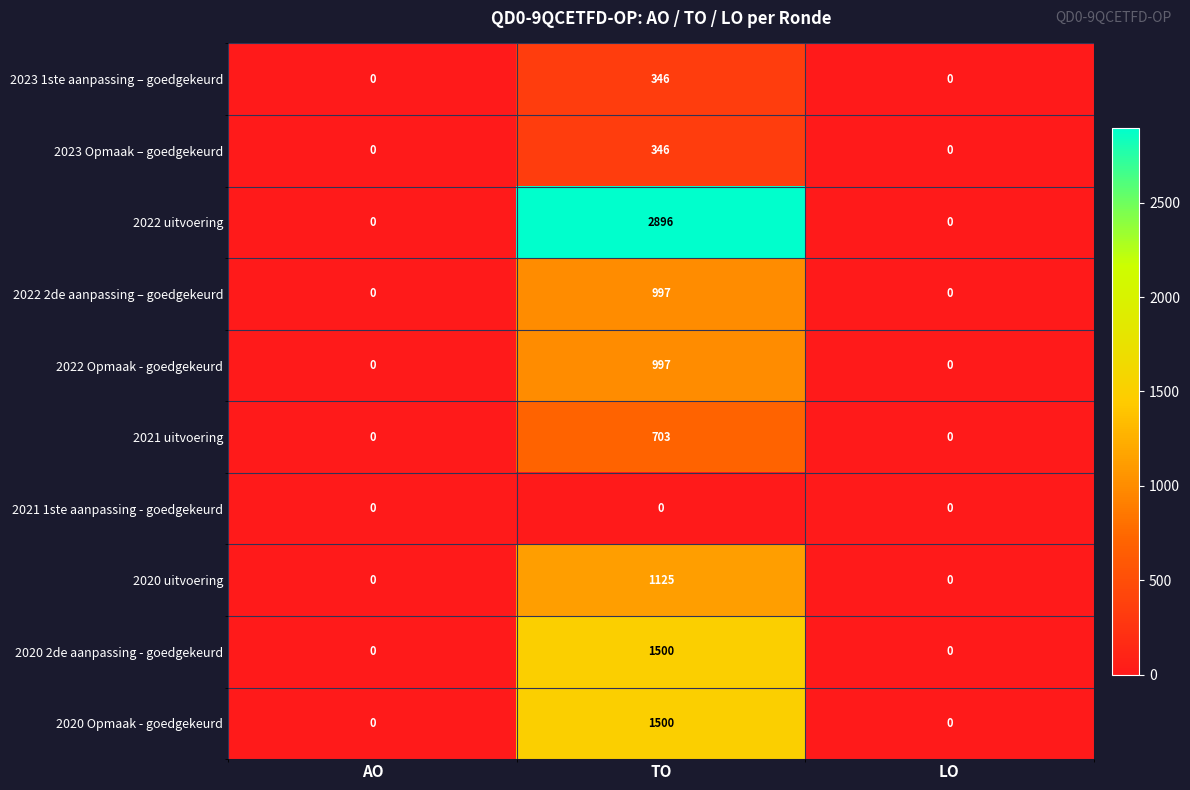

At how many categories does at least one series exceed 2150?

1